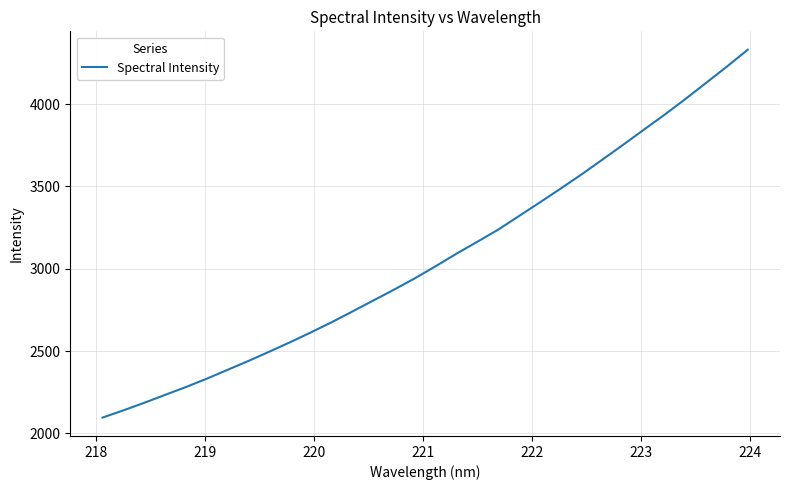

What is the maximum value shown in the chart?

4330.1